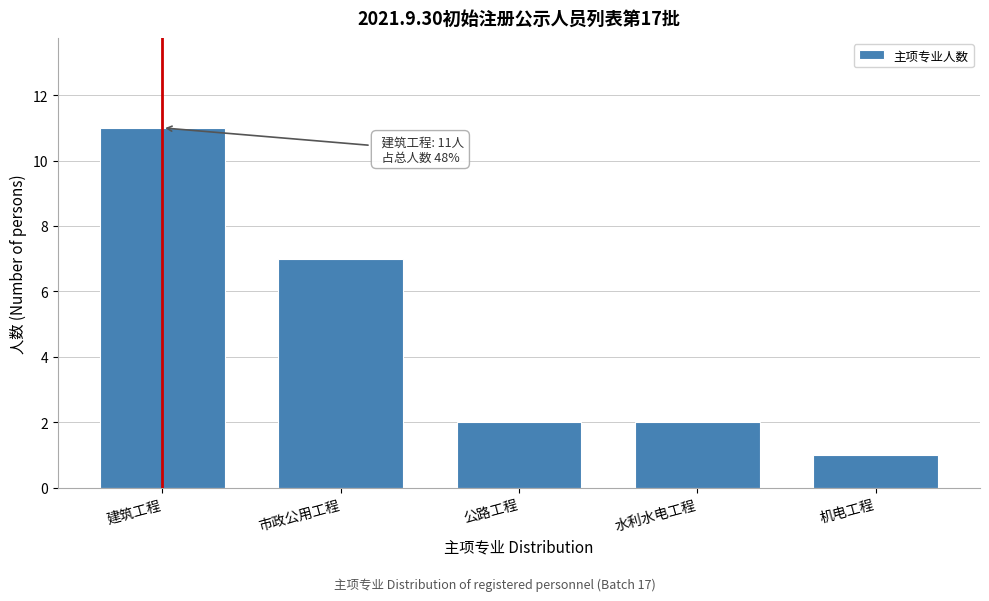

Reading left to right, what are all the values shown in this chart?

建筑工程=11	市政公用工程=7	公路工程=2	水利水电工程=2	机电工程=1